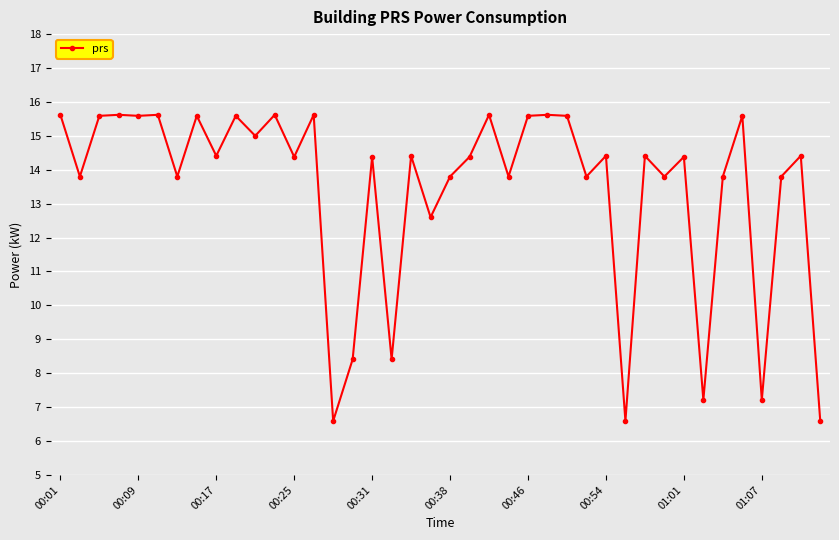

What is the difference between the maximum and minimum values?

9.0